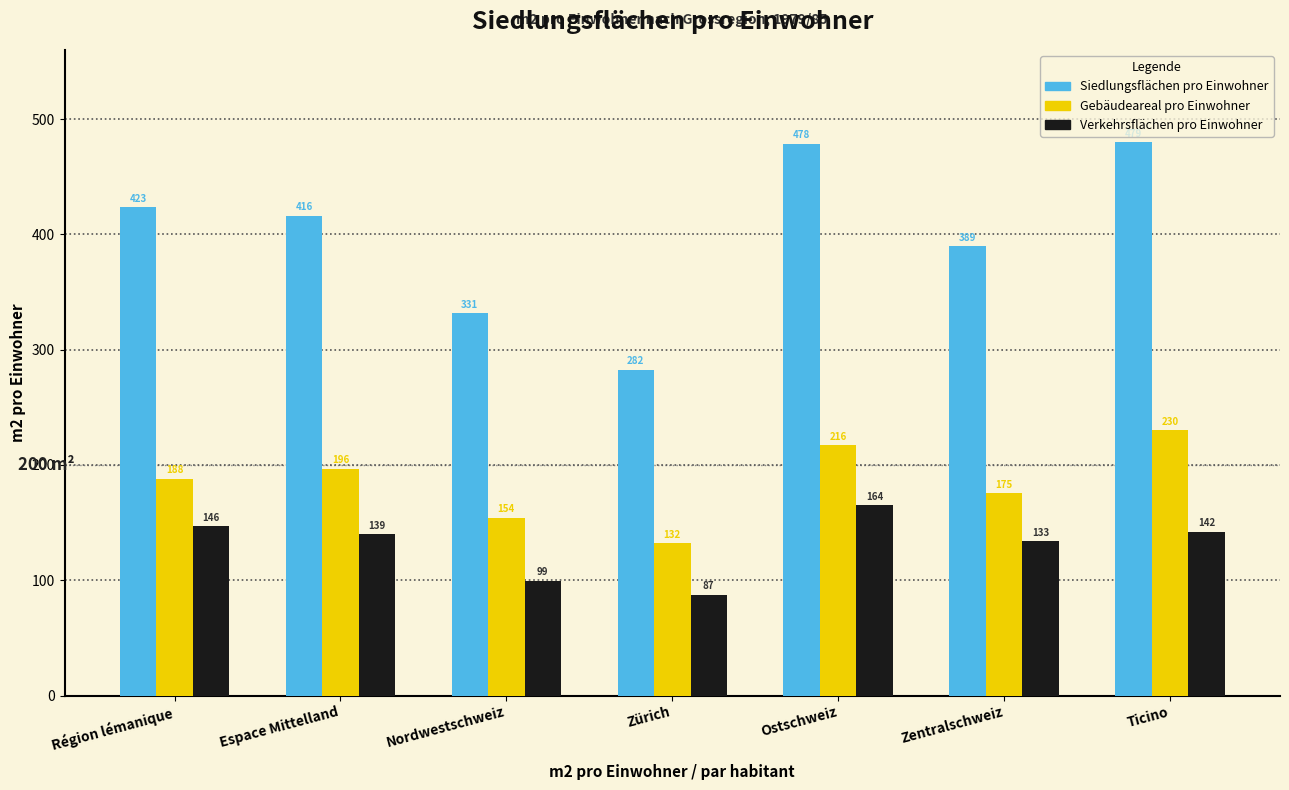

At Région lémanique, list the series in order from smallest to largest.

Verkehrsflächen pro Einwohner, Gebäudeareal pro Einwohner, Siedlungsflächen pro Einwohner